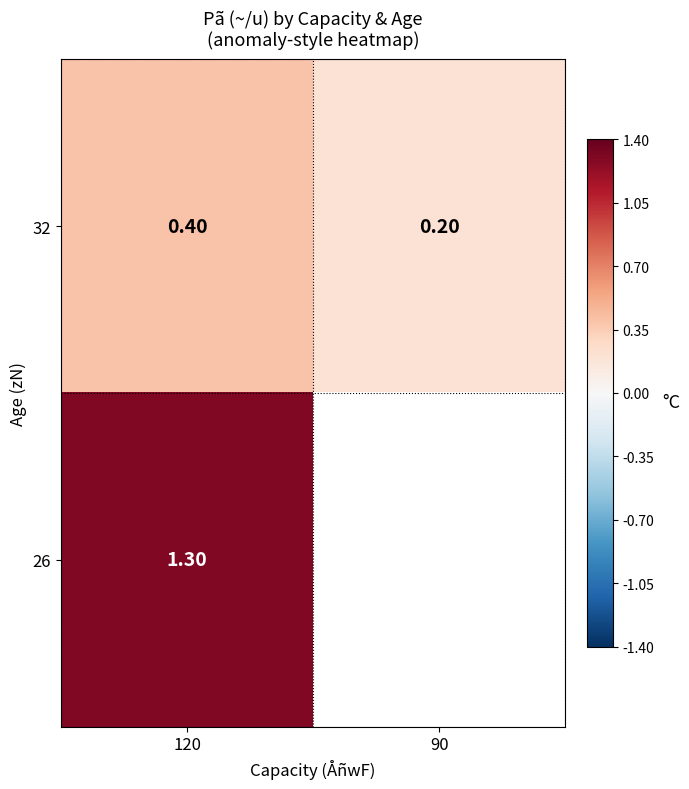

Rank the series at 120 from lowest to highest value.

32, 26